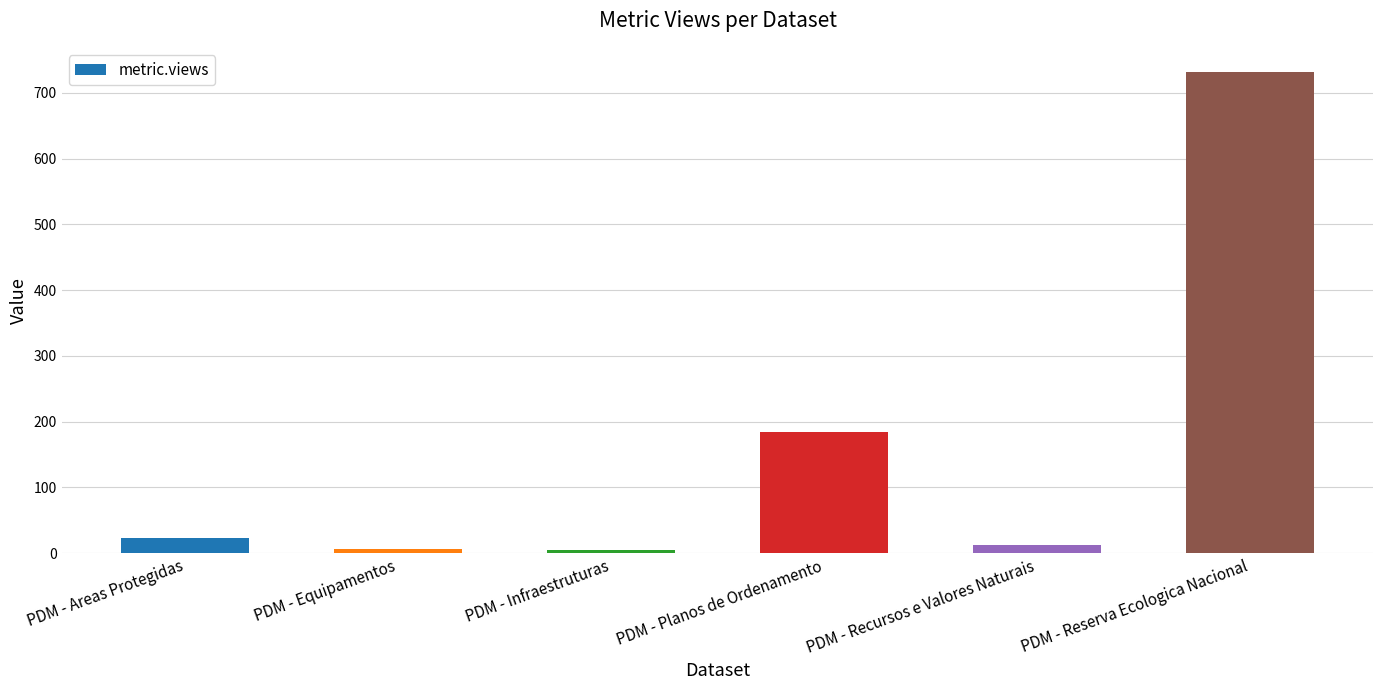

What is the difference between the second highest and minimum values?

180